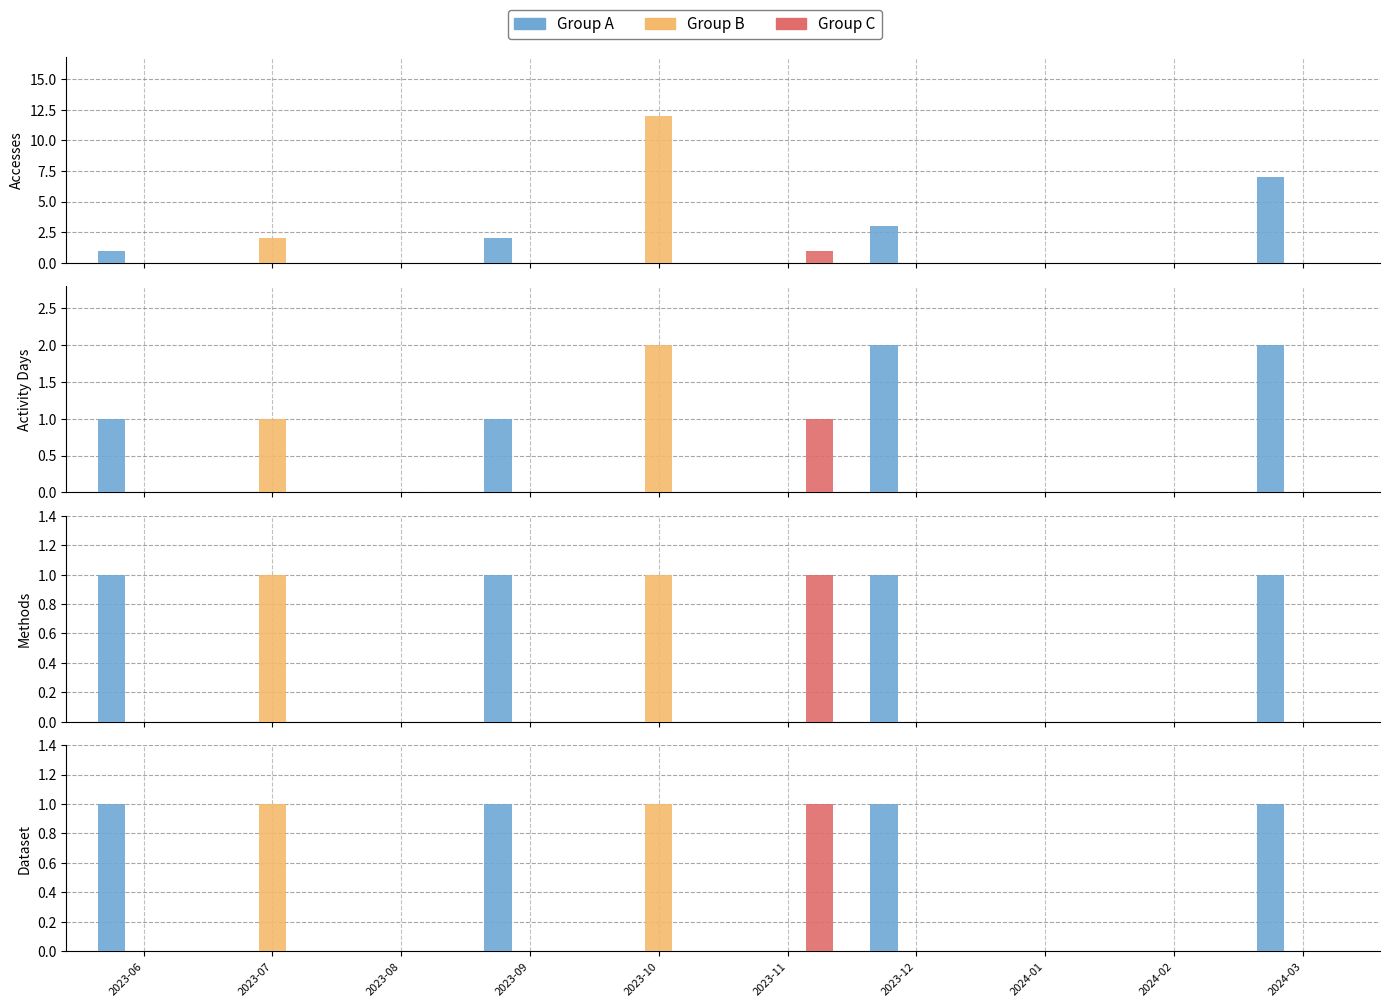

What is the label of the 8th bar from the left?

2024-01